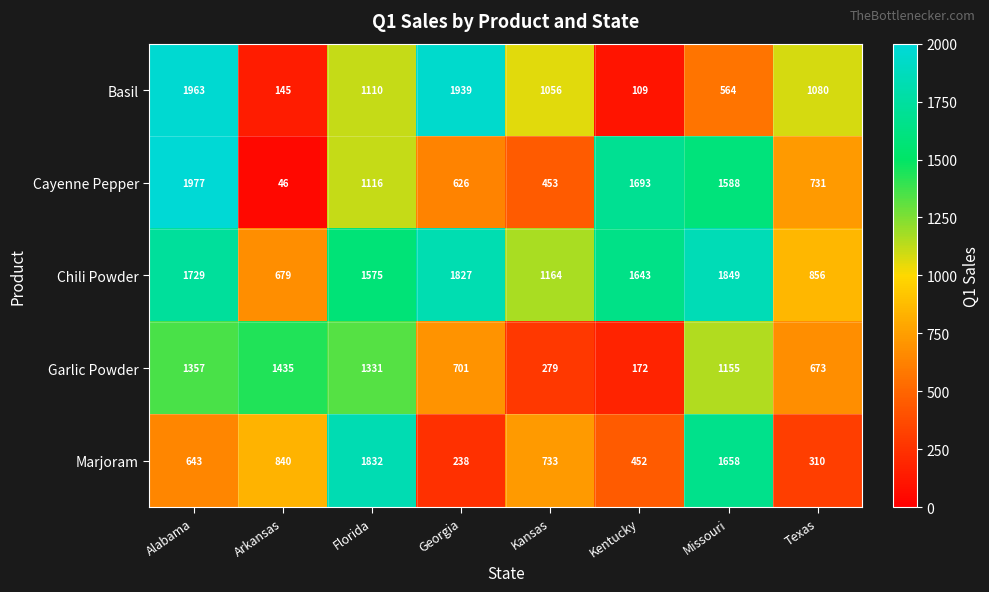

Rank the series by their maximum value, from highest to lowest.

Cayenne Pepper, Basil, Chili Powder, Marjoram, Garlic Powder